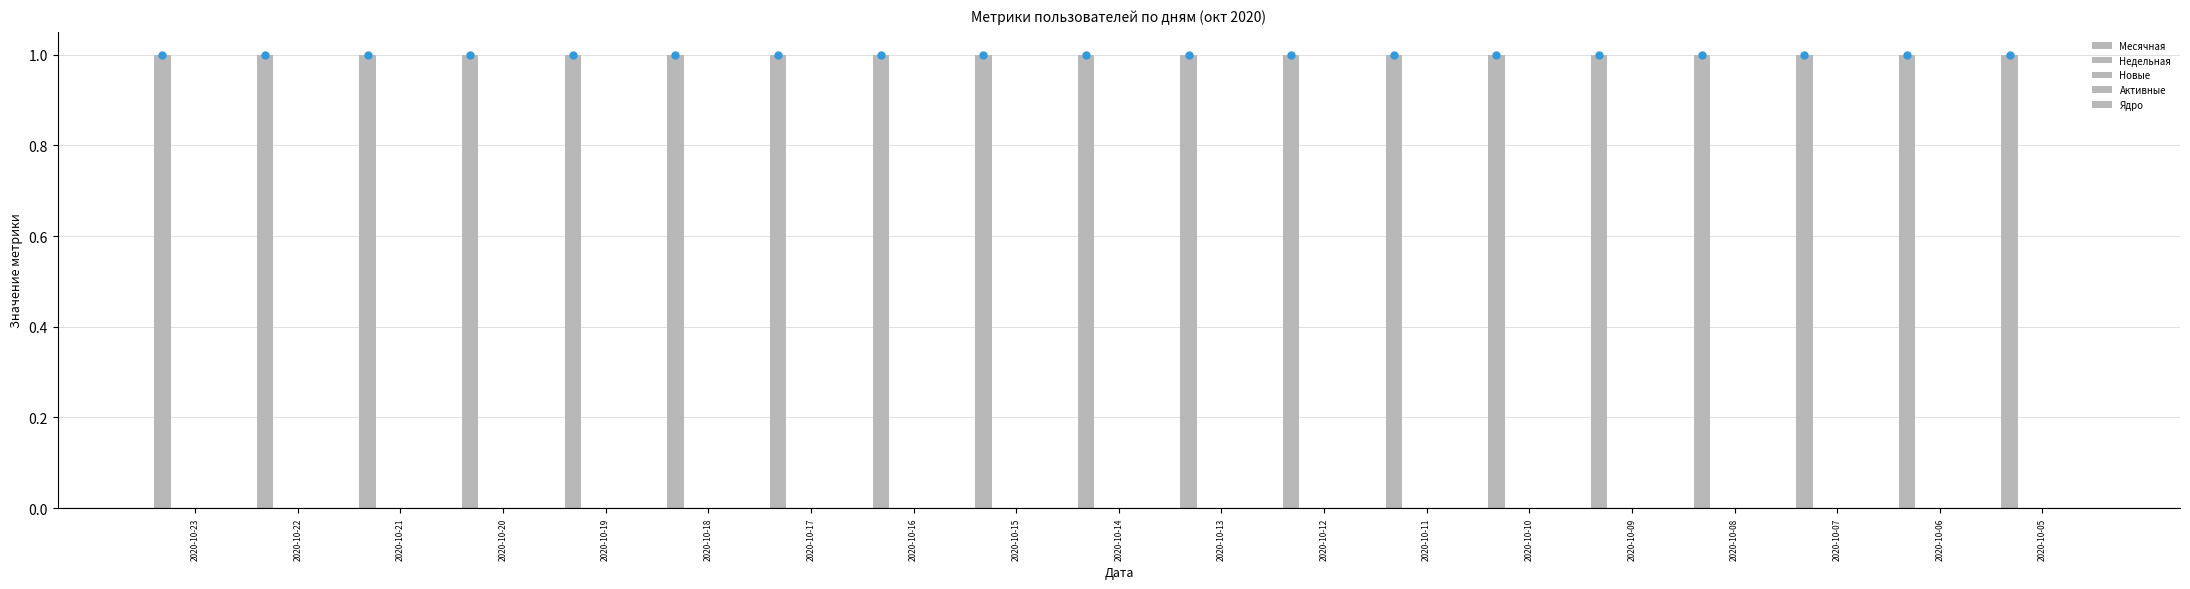

At which category is the sum across all series the highest?

2020-10-23